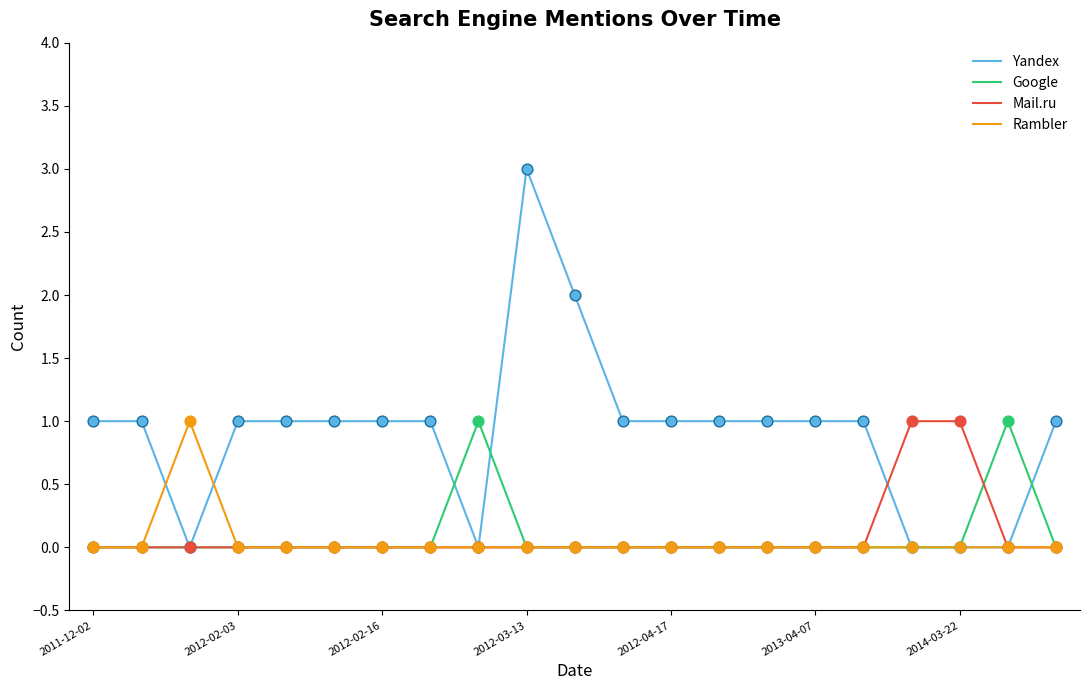

Which series has the largest total across all categories?

Yandex